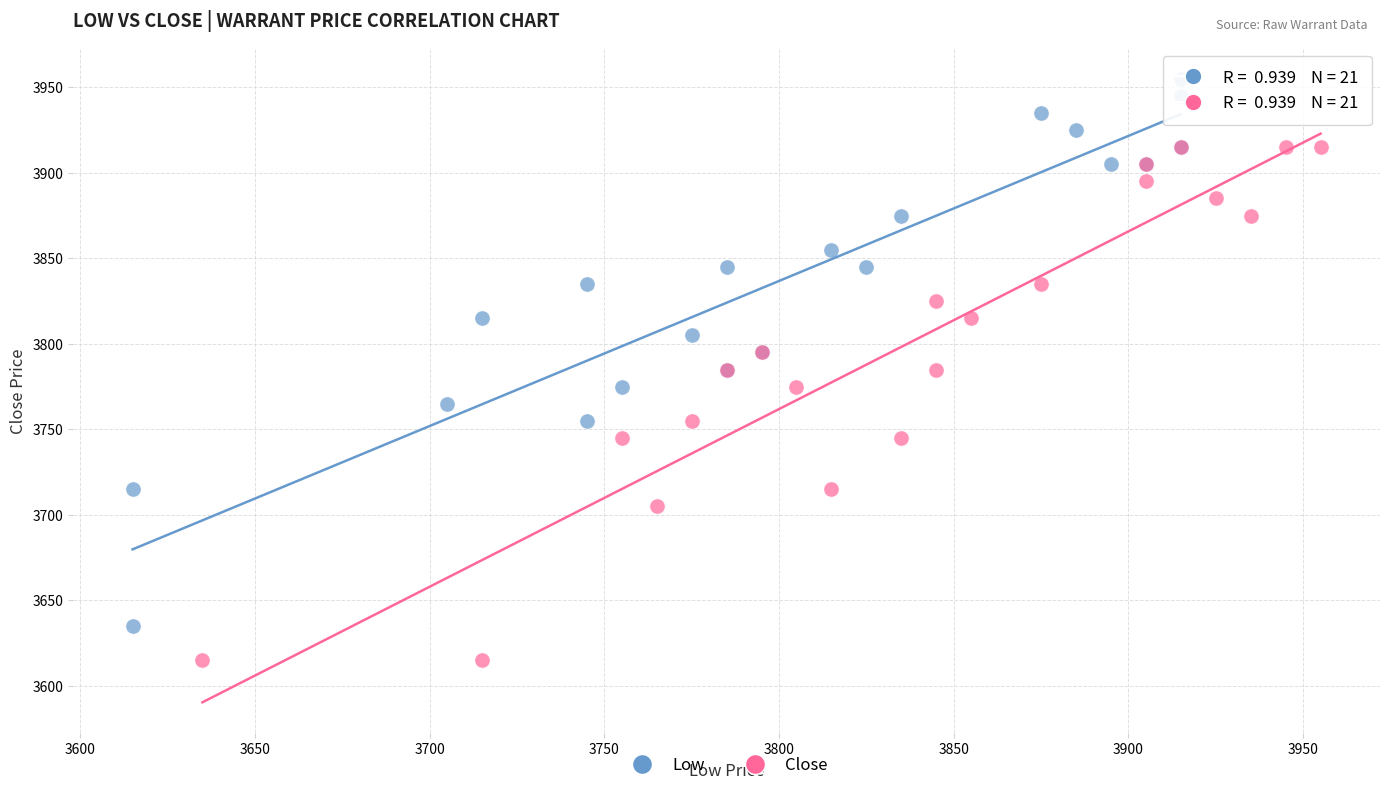

What are all the series names shown in the legend?

Low, Close